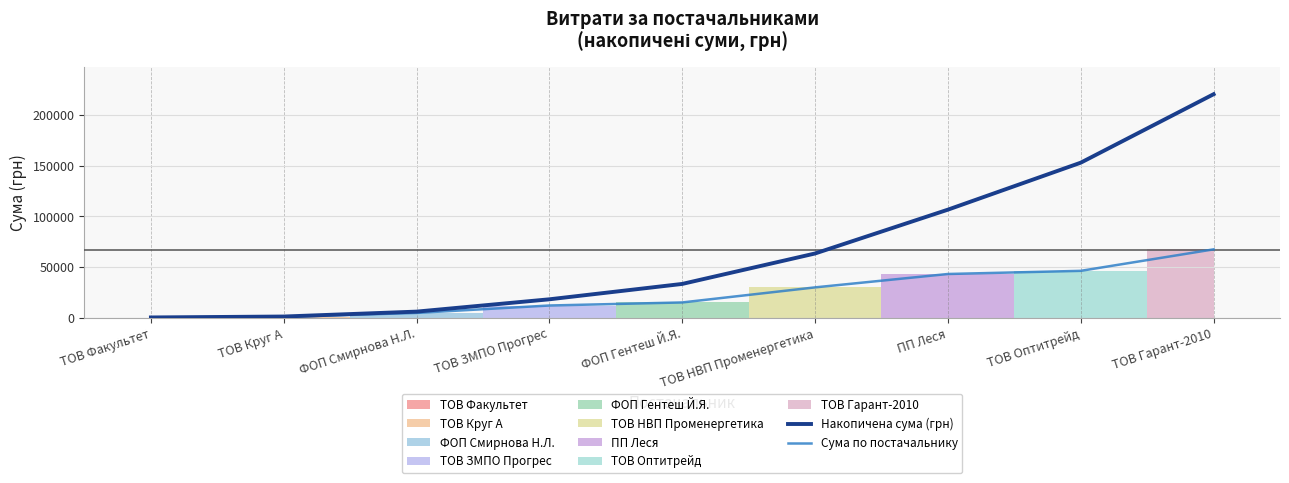

What is the total value across all series at ТОВ Оптитрейд?

199284.6